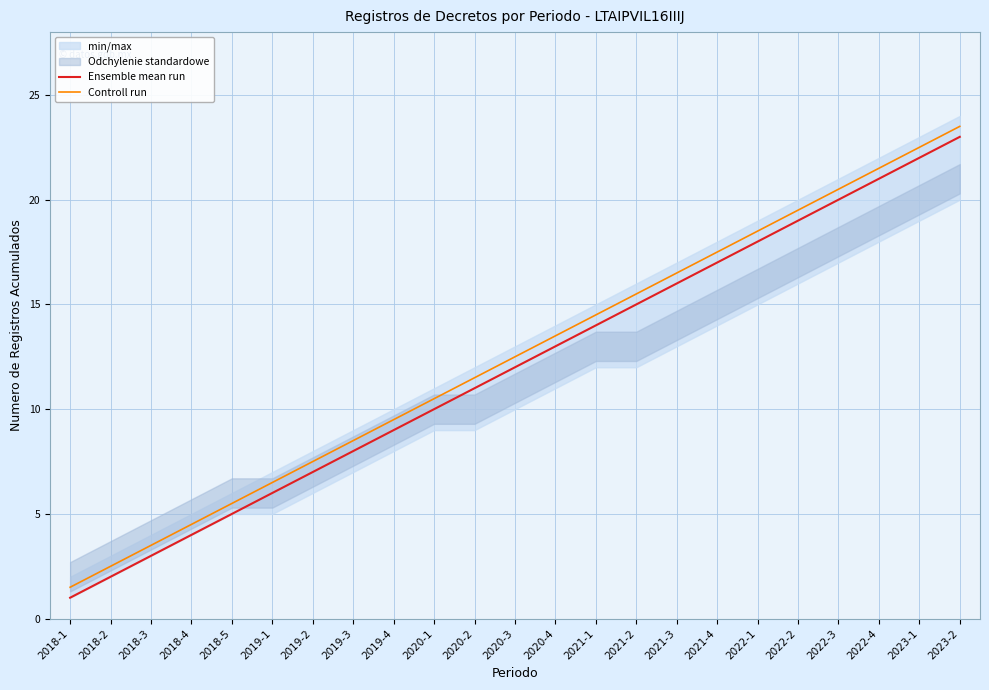

What is the label of the 15th point from the left?

2021-2